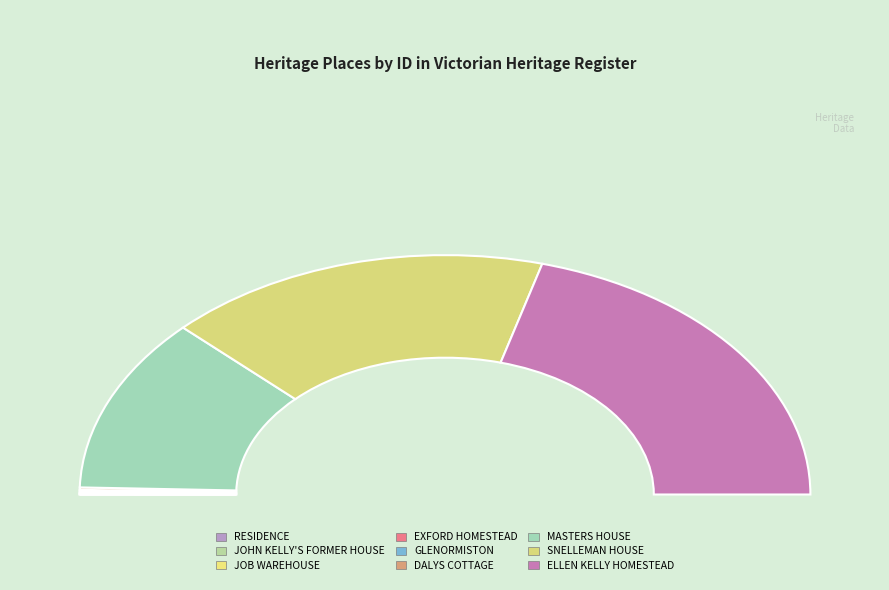

Is it true that JOB WAREHOUSE (OR CROSSLEYS BUILDING) is 0% of the pie?

True